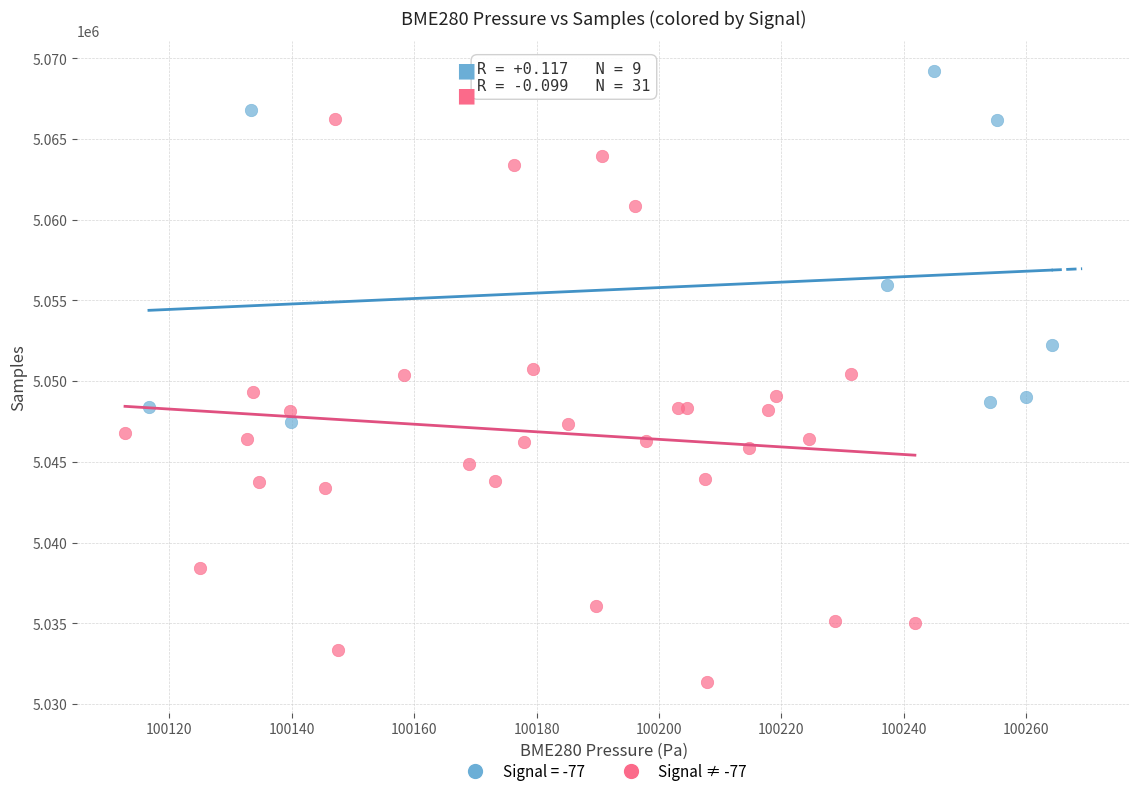

Which series contains the highest Y value?

Signal = -77